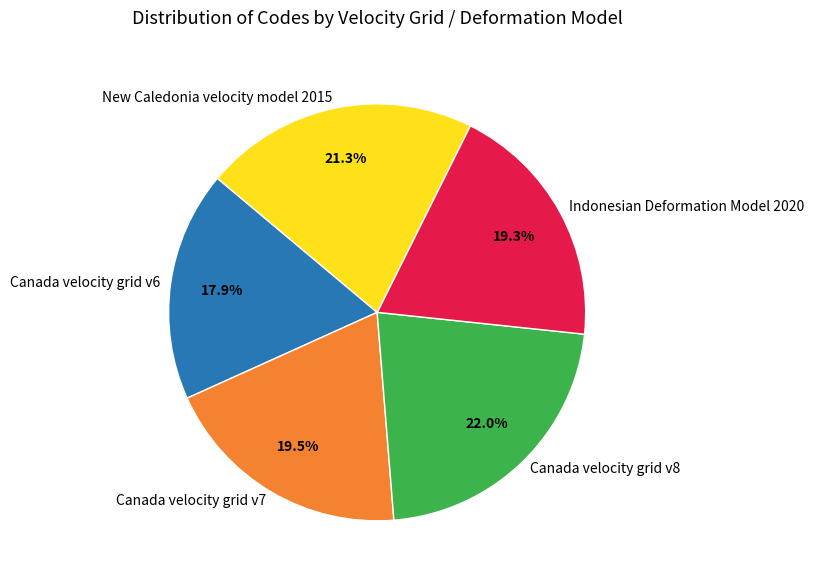

To the nearest percent, what portion does Indonesian Deformation Model 2020 represent?

19%